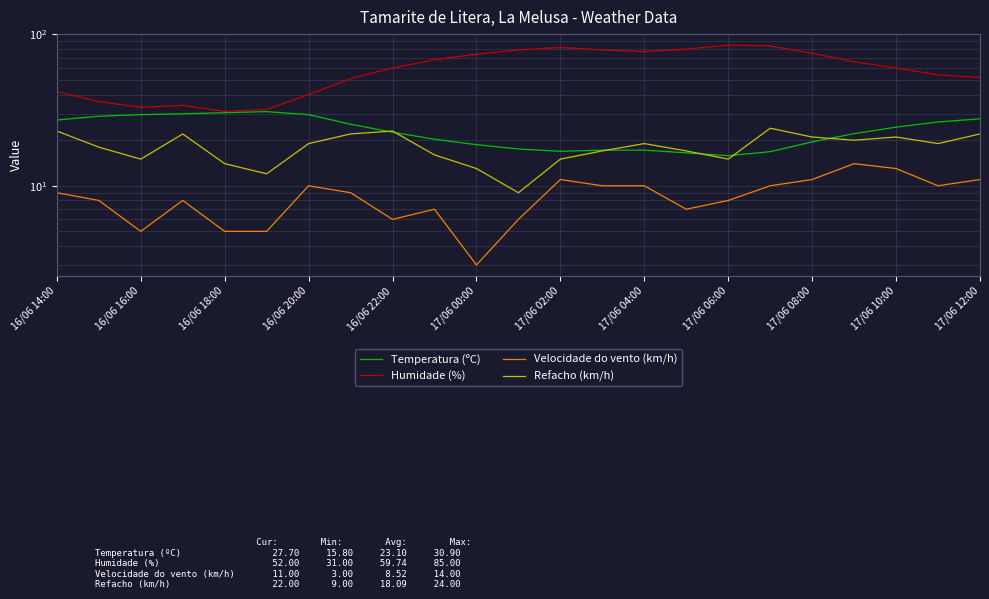

True or false: Humidade (%) and Temperatura (ºC) cross at least once.

False